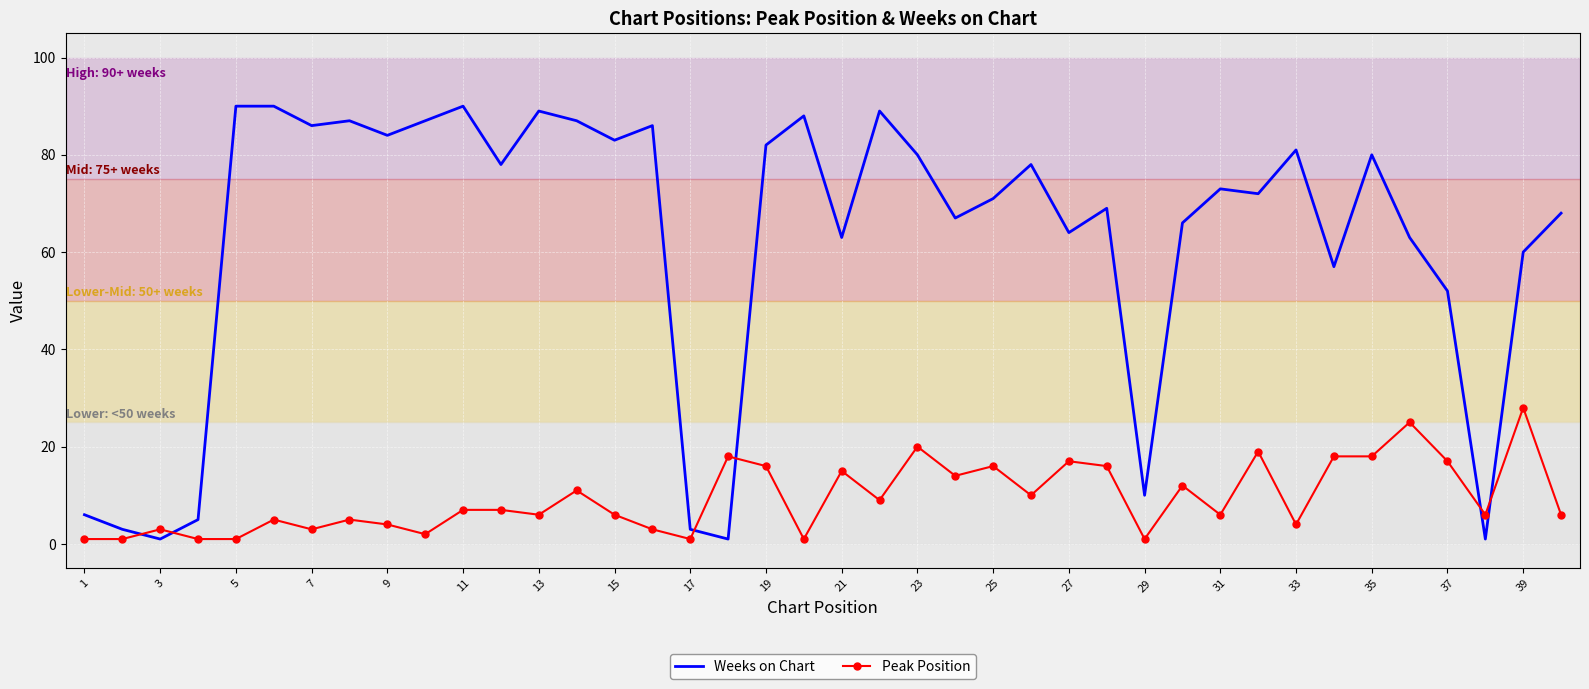

How many intersections are there between Peak Position and Weeks on Chart?

6